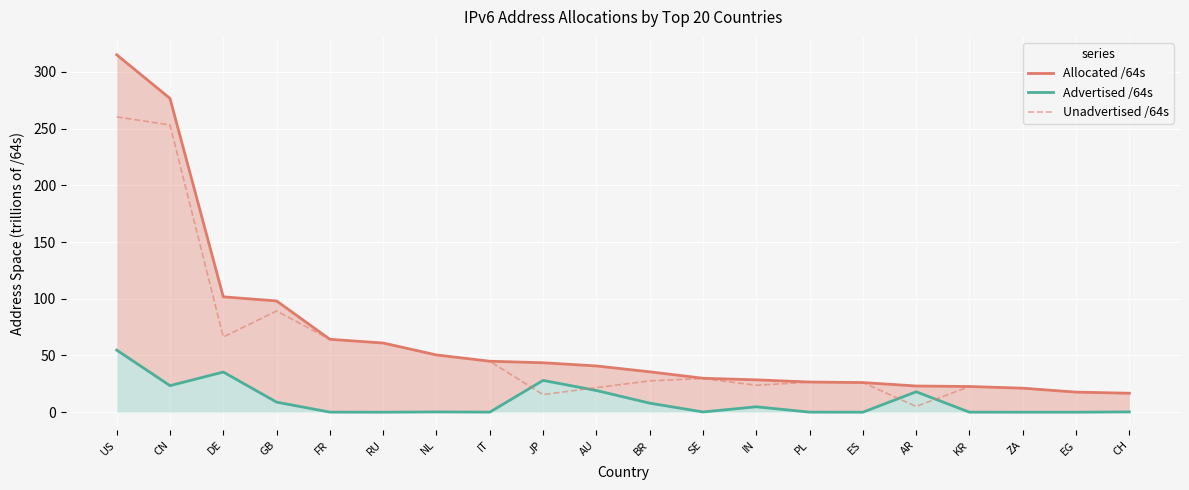

How many intersections are there between Unadvertised /64s and Advertised /64s?

4